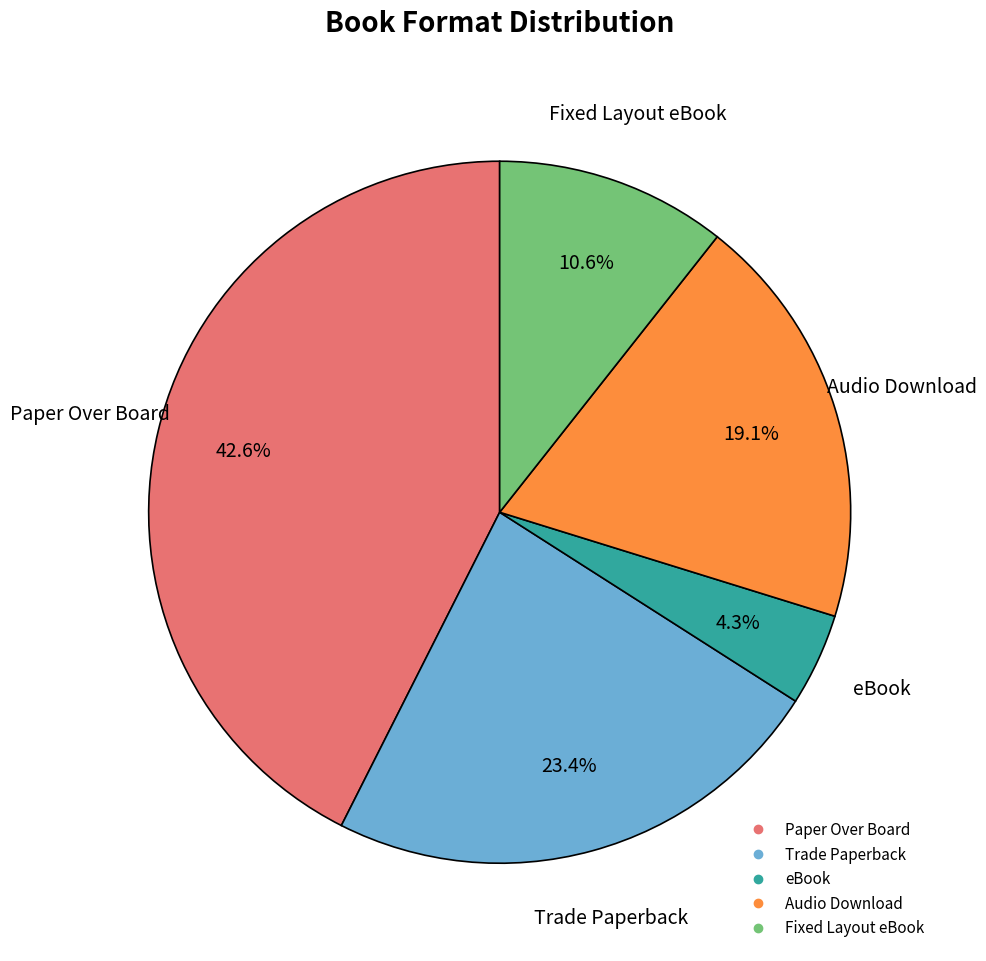

Combined, do Trade Paperback and Audio Download account for over 50%?

No